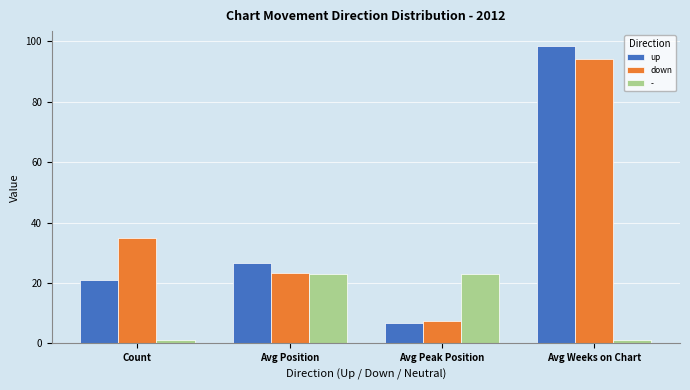

Rank the series by their maximum value, from lowest to highest.

-, down, up